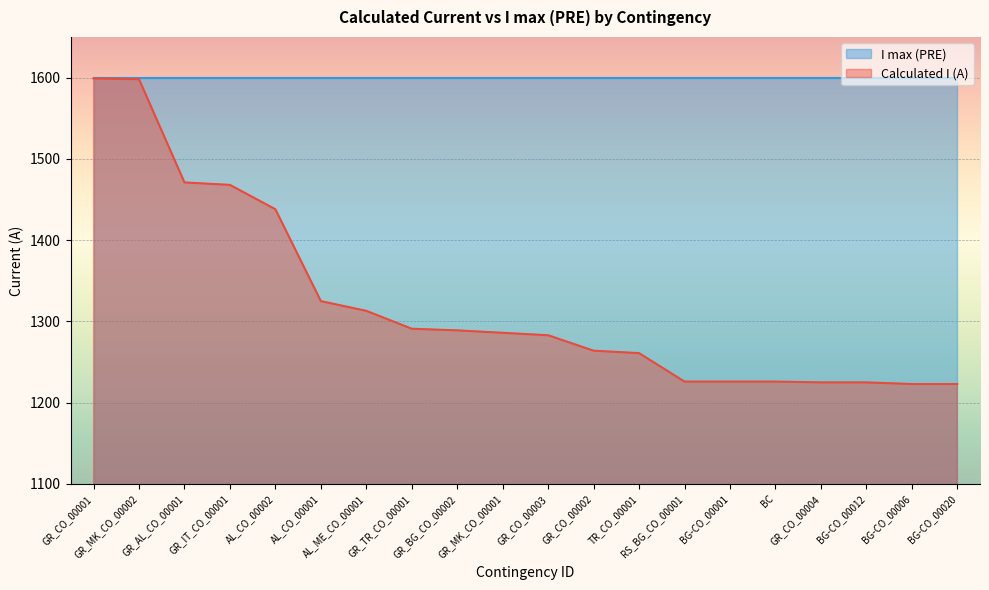

What is the ratio of the value at GR_AL_CO_00001 to the value at BG-CO_00012?

1.2